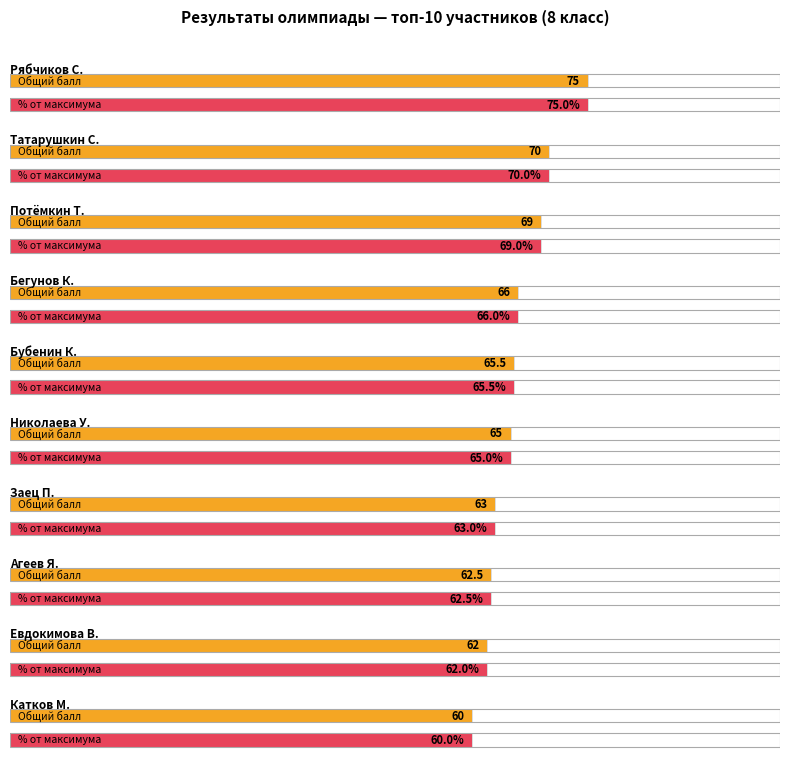

How many bars are there in each group?

2